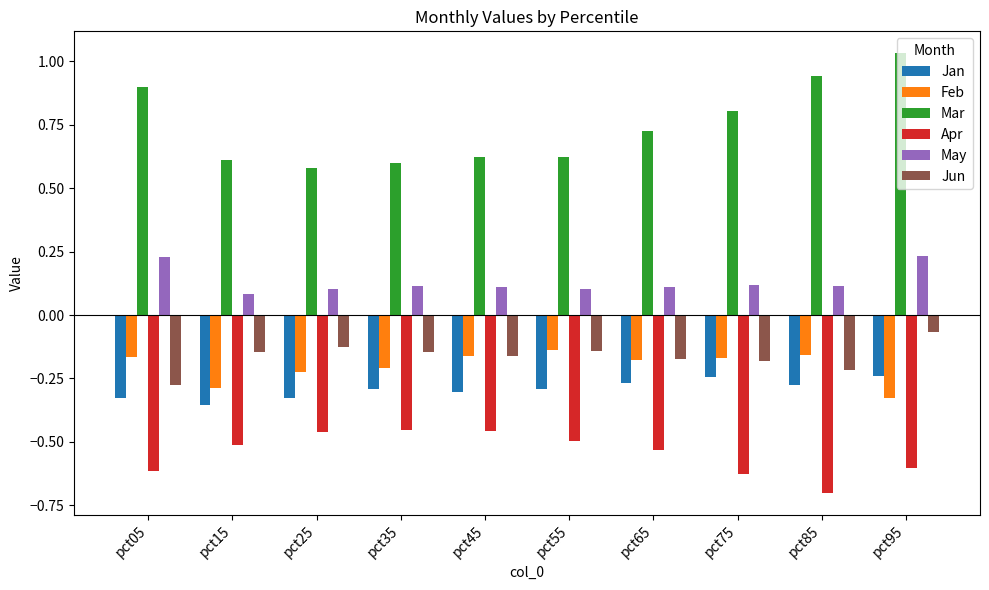

At how many categories does at least one series exceed 0?

10